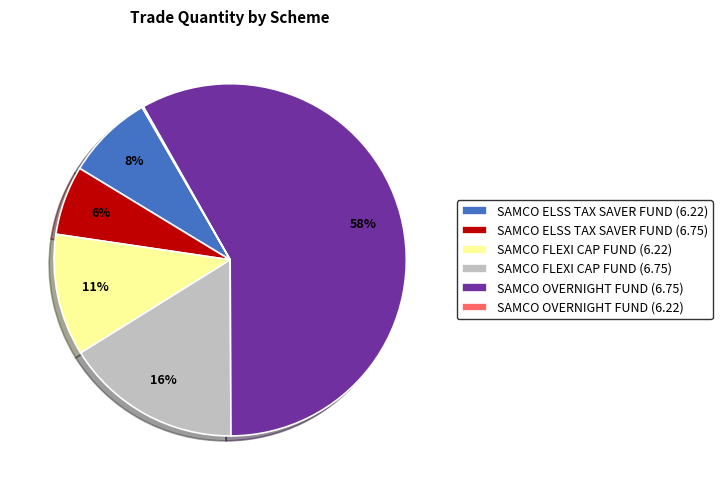

What percentage is the SAMCO ELSS TAX SAVER FUND (6.75) slice, to the nearest percent?

6%